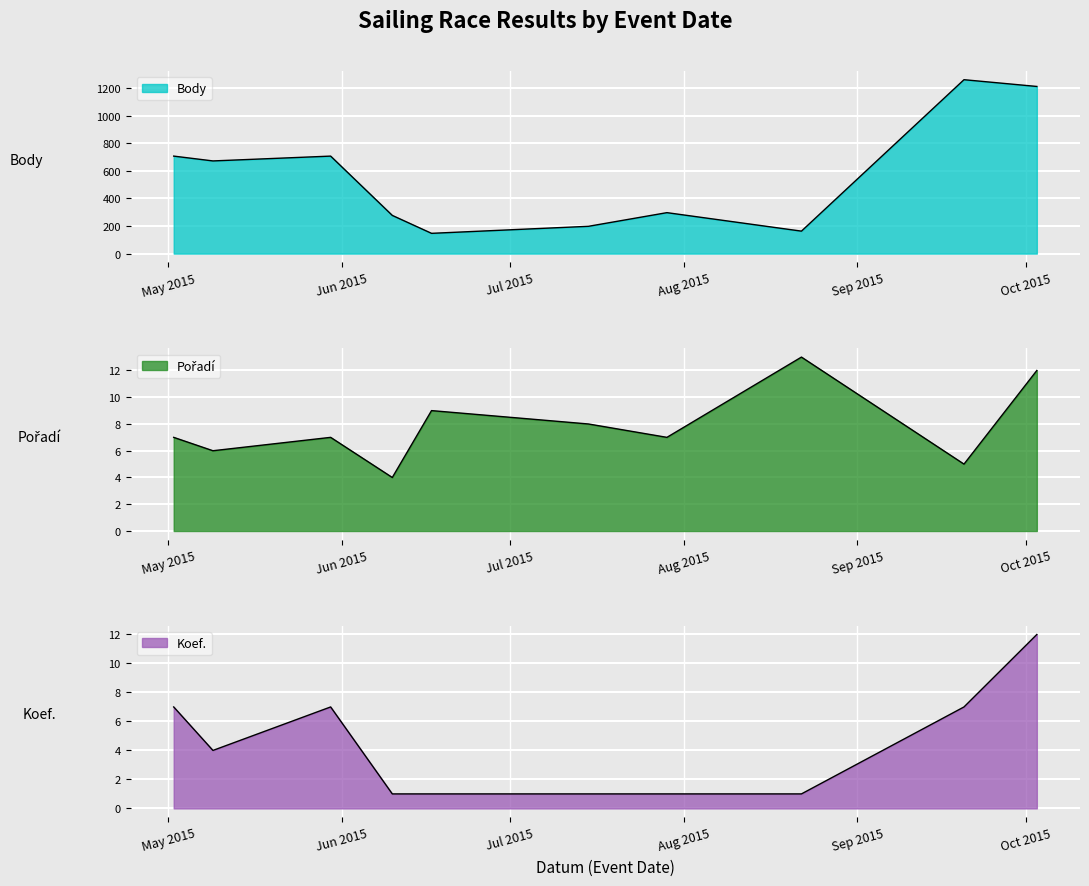

Reading left to right, extract all data points from this chart.

Body: 707	672	707	277	147	198	297	163	1261	1212
Pořadí: 7	6	7	4	9	8	7	13	5	12
Koef.: 7	4	7	1	1	1	1	1	7	12